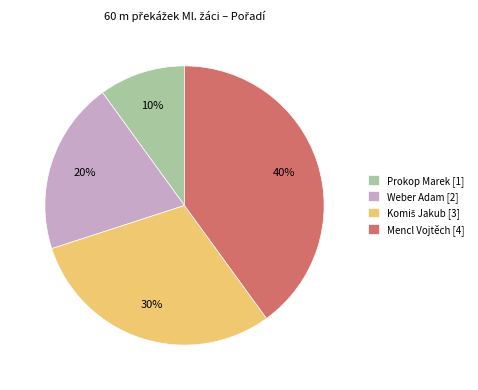

Does any single category account for the majority?

No